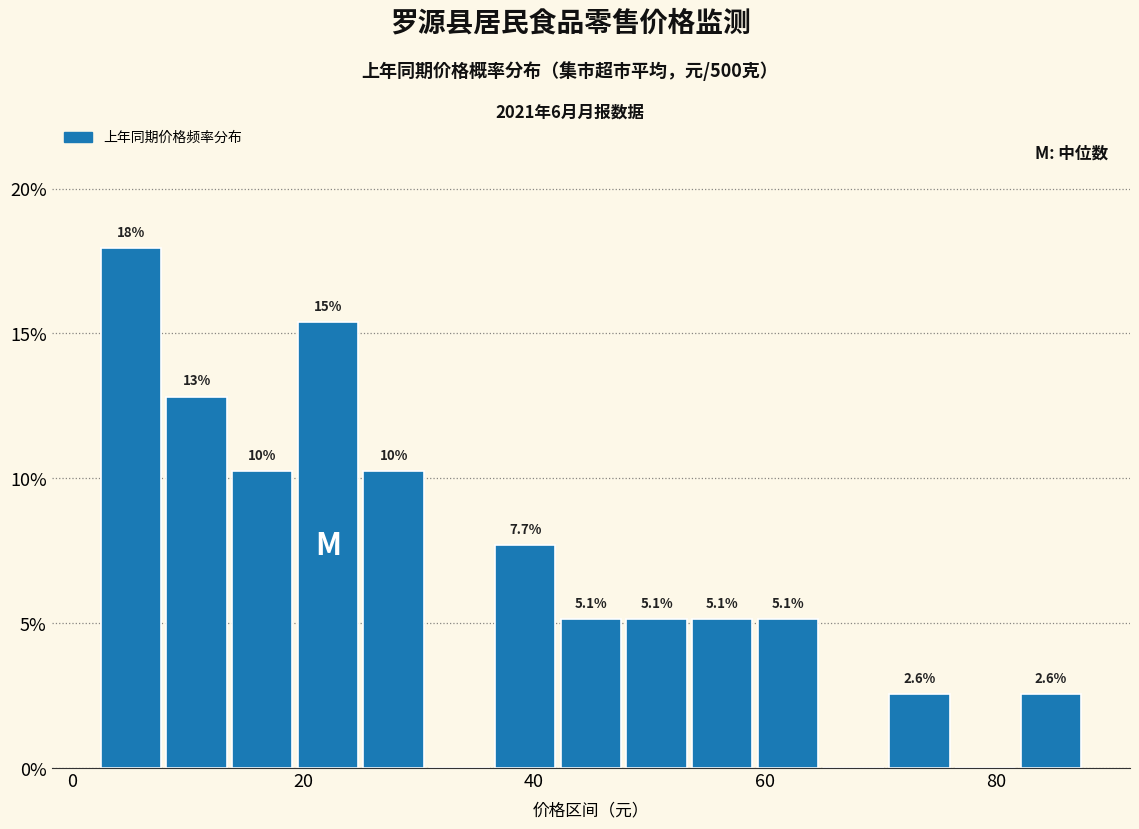

Read against the x-axis, roughly where is the centre of the tallest bar?

6